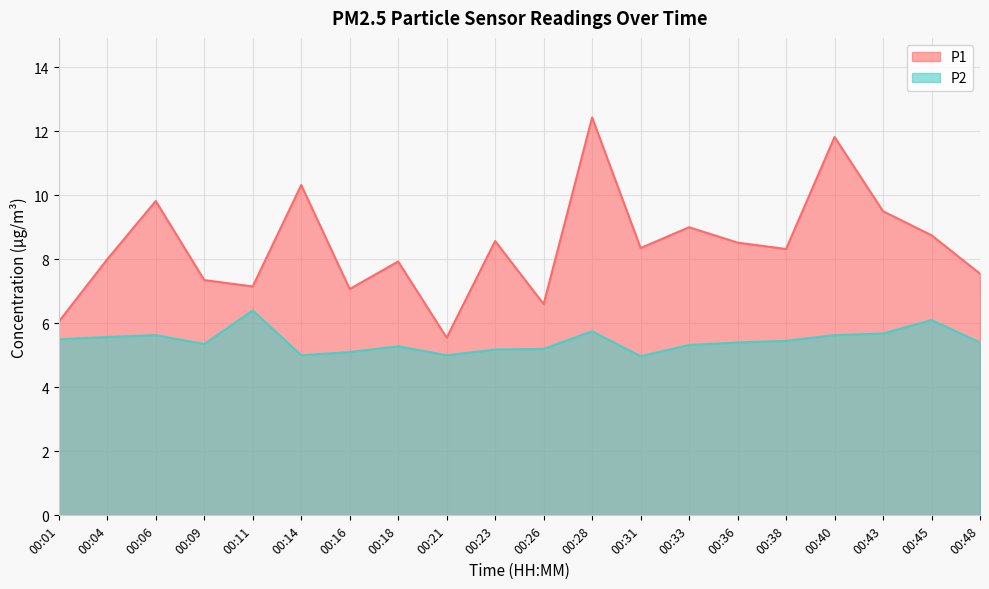

How many series are shown in this chart?

2